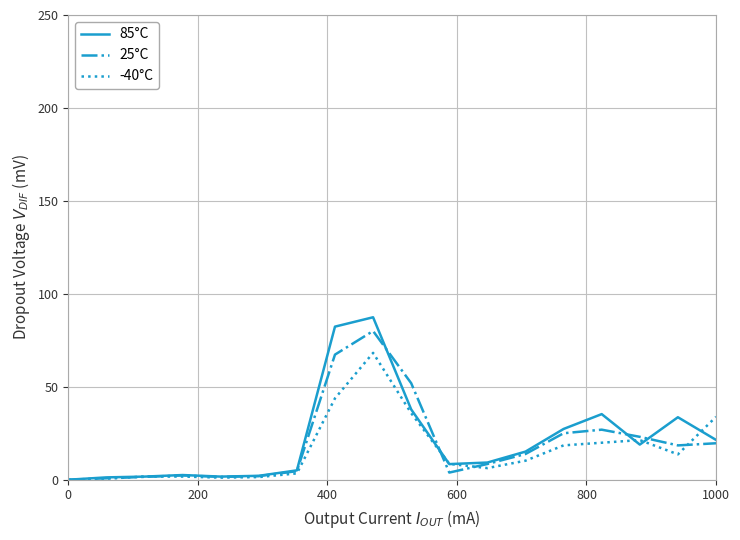

True or false: -40°C has more than 0 points higher than both neighbors.

True